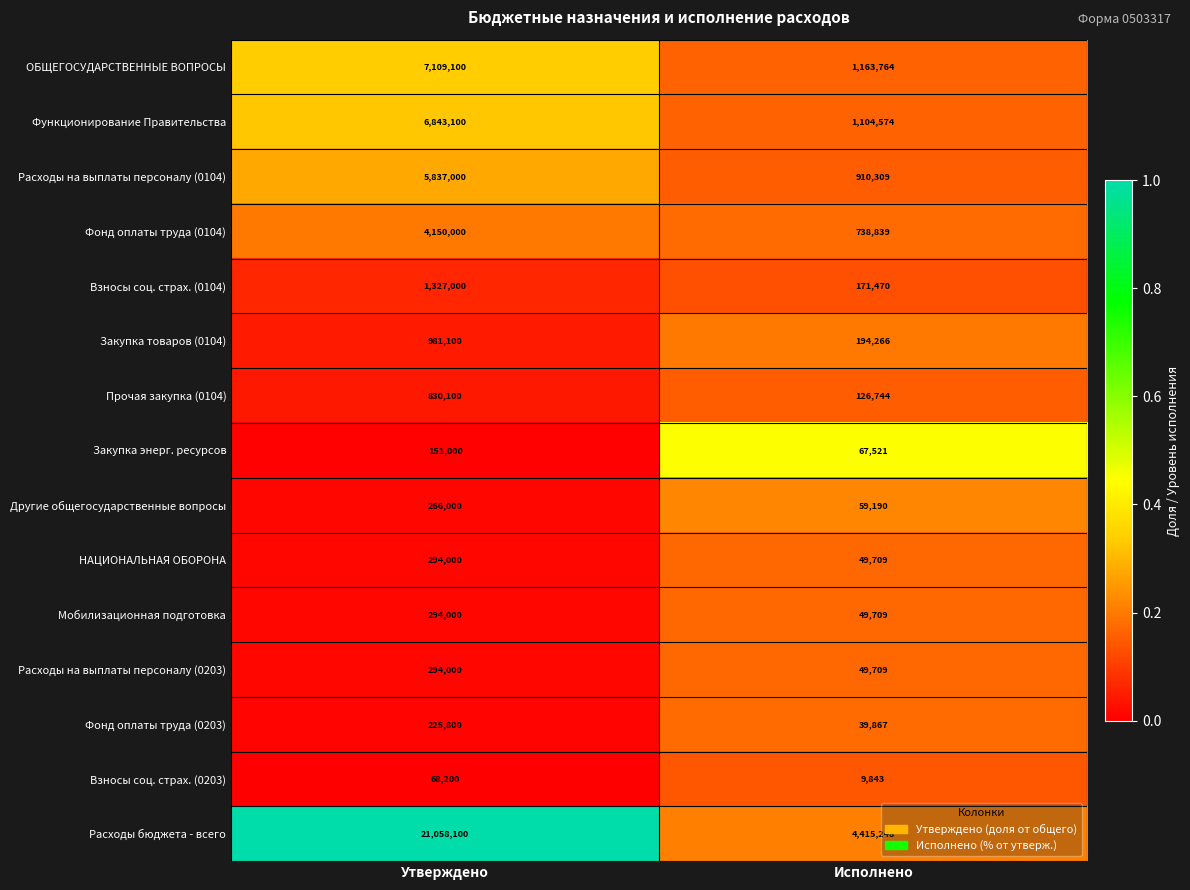

Where is Закупка энерг. ресурсов nearest to the value 109260?

Исполнено